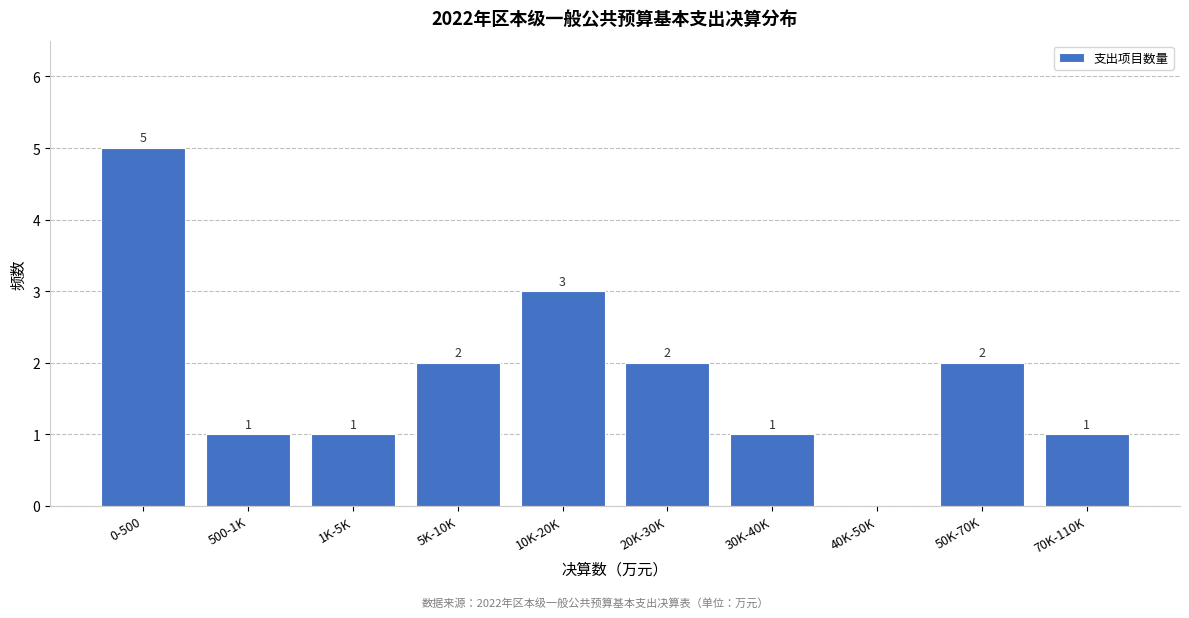

Reading left to right, list all the values displayed in this chart.

0-500=5	500-1K=1	1K-5K=1	5K-10K=2	10K-20K=3	20K-30K=2	30K-40K=1	40K-50K=0	50K-70K=2	70K-110K=1